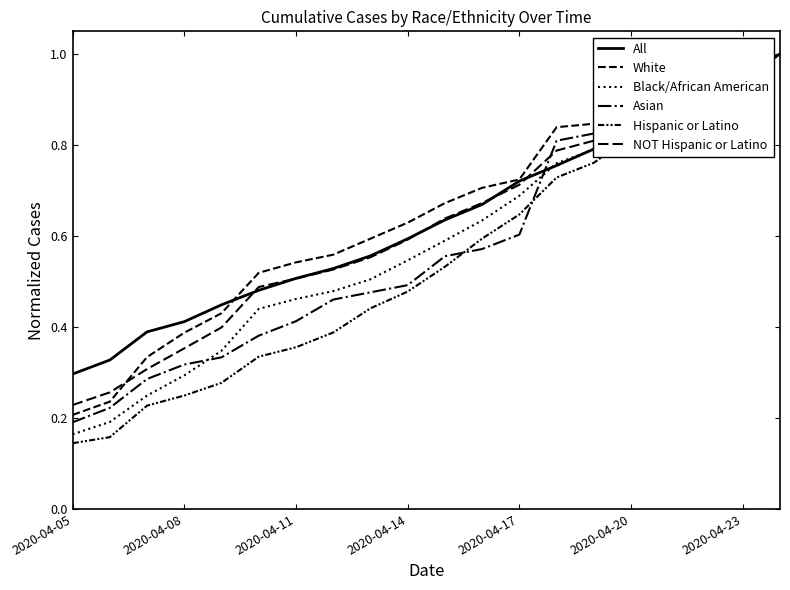

Does the chart have visible grid lines?

No